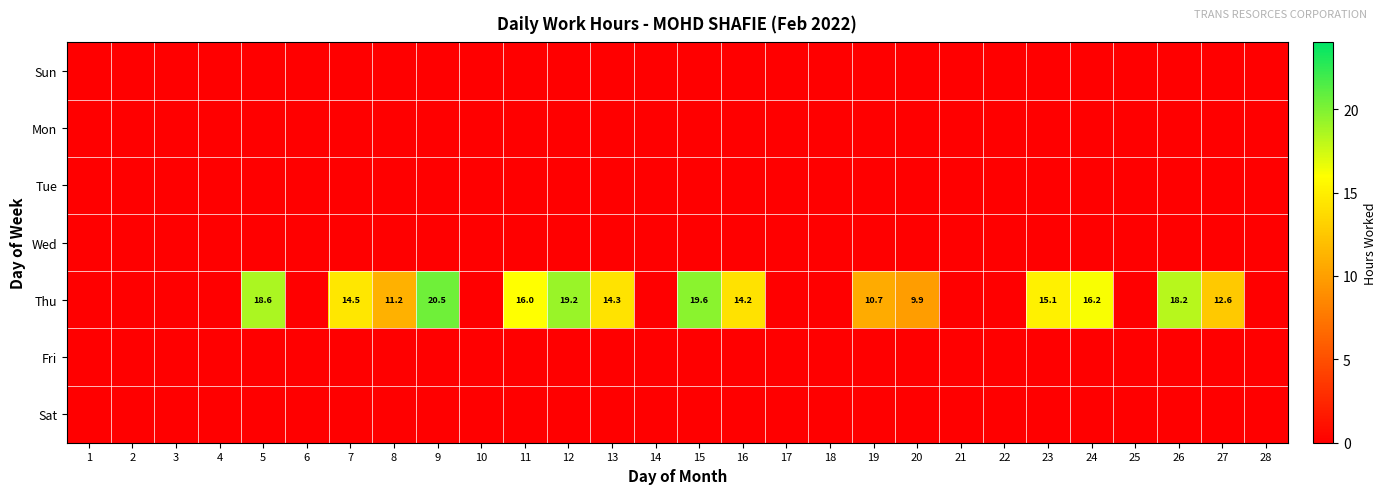

Is it true that Thu equals 11.2 at 8?

True